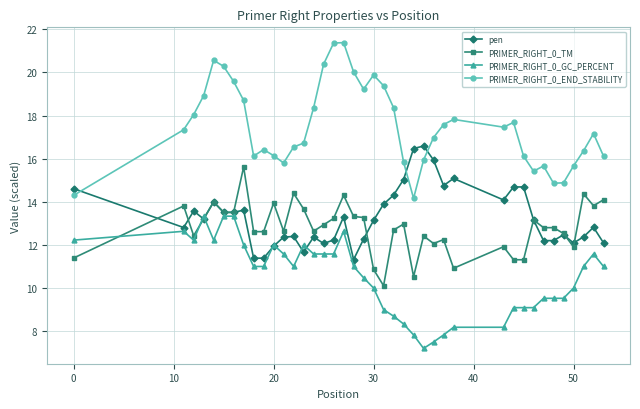

How many categories are shown in the chart?

40